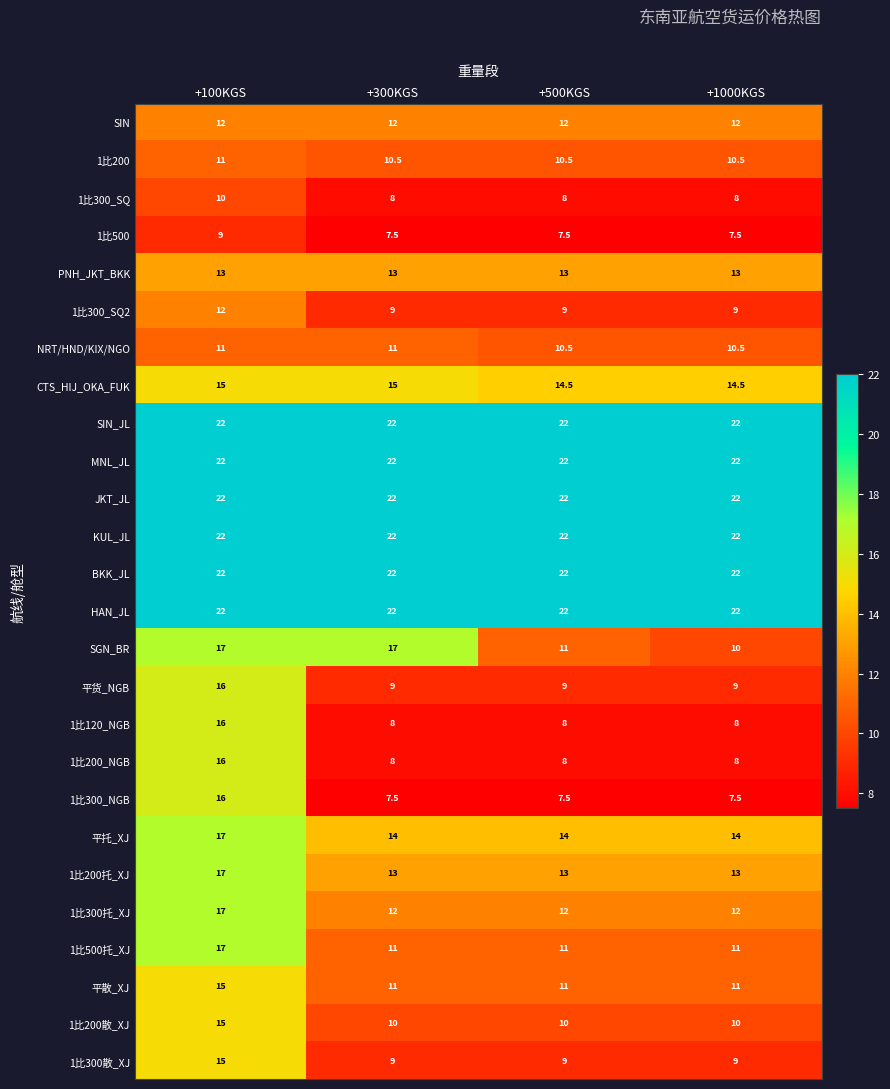

The value of SIN_JL at +300KGS is 29.9. True or false?

False